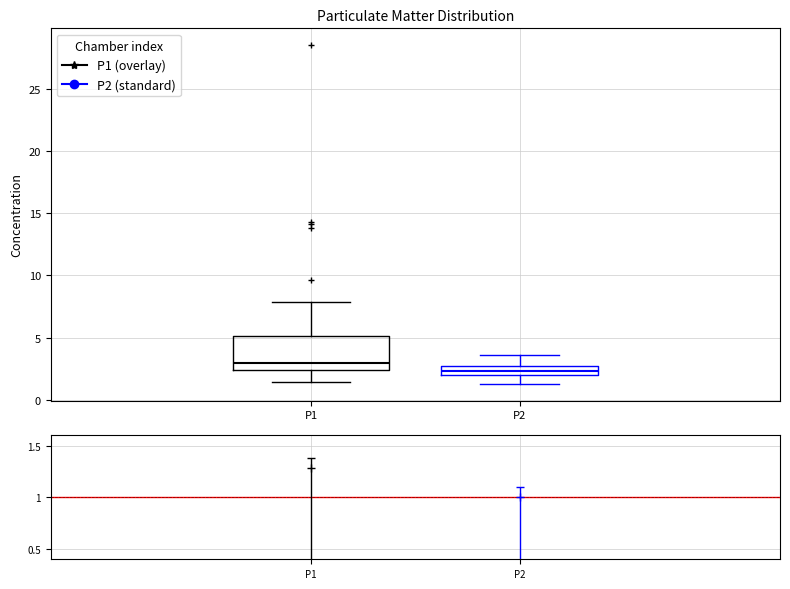

Where is the lower edge of the box for P1 on the y-axis? The values are not printed on the chart, so give them approximately, as read against the axis.

2.5